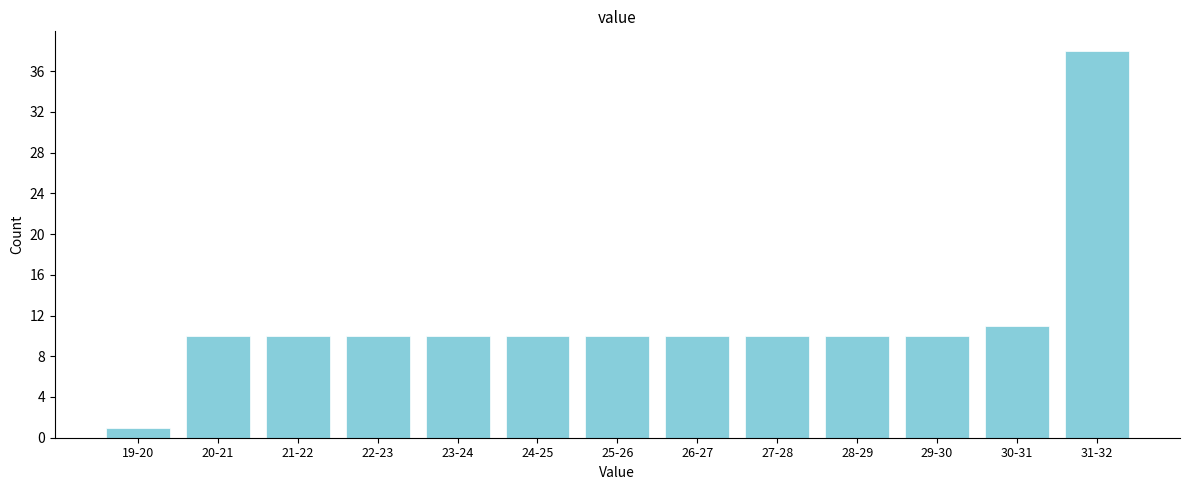

Reading left to right, transcribe all the data shown in this chart.

19-20=1	20-21=10	21-22=10	22-23=10	23-24=10	24-25=10	25-26=10	26-27=10	27-28=10	28-29=10	29-30=10	30-31=11	31-32=38